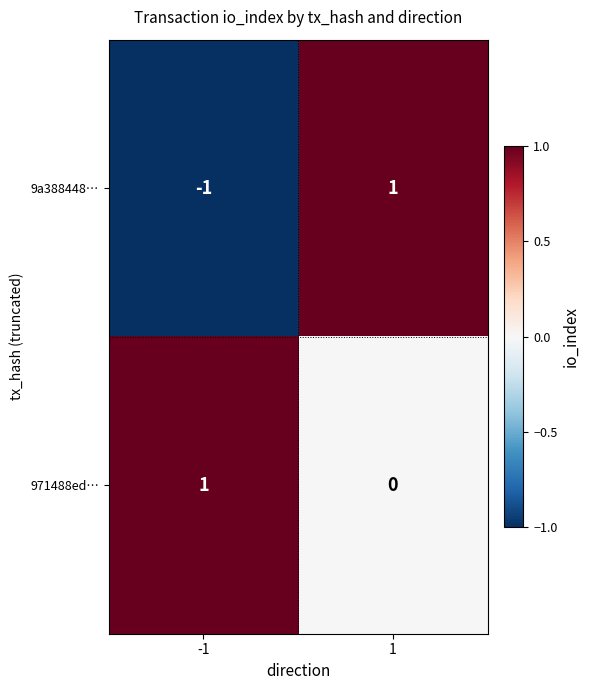

List the series in order of their overall mean, lowest first.

9a388448…, 971488ed…